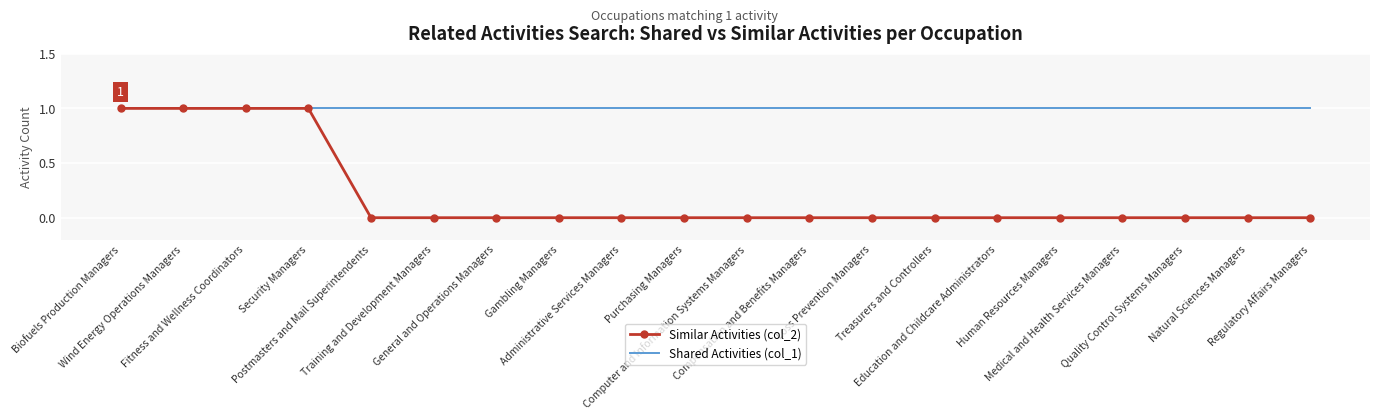

Which series has the widest spread of values?

Similar Activities (col_2)